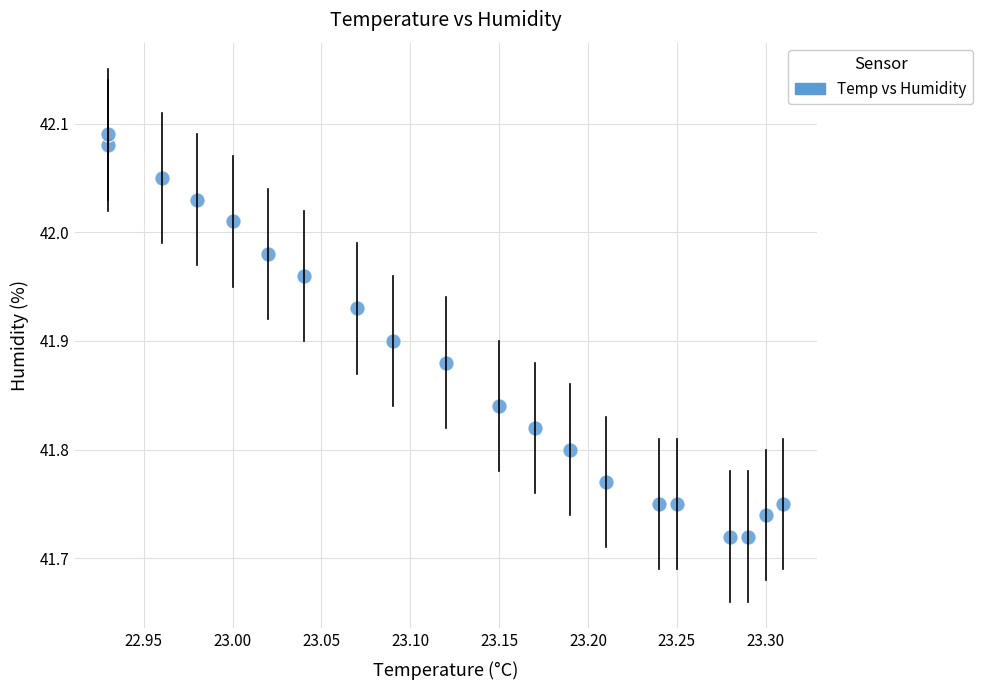

What is the range of X values (max minus min)?

0.4